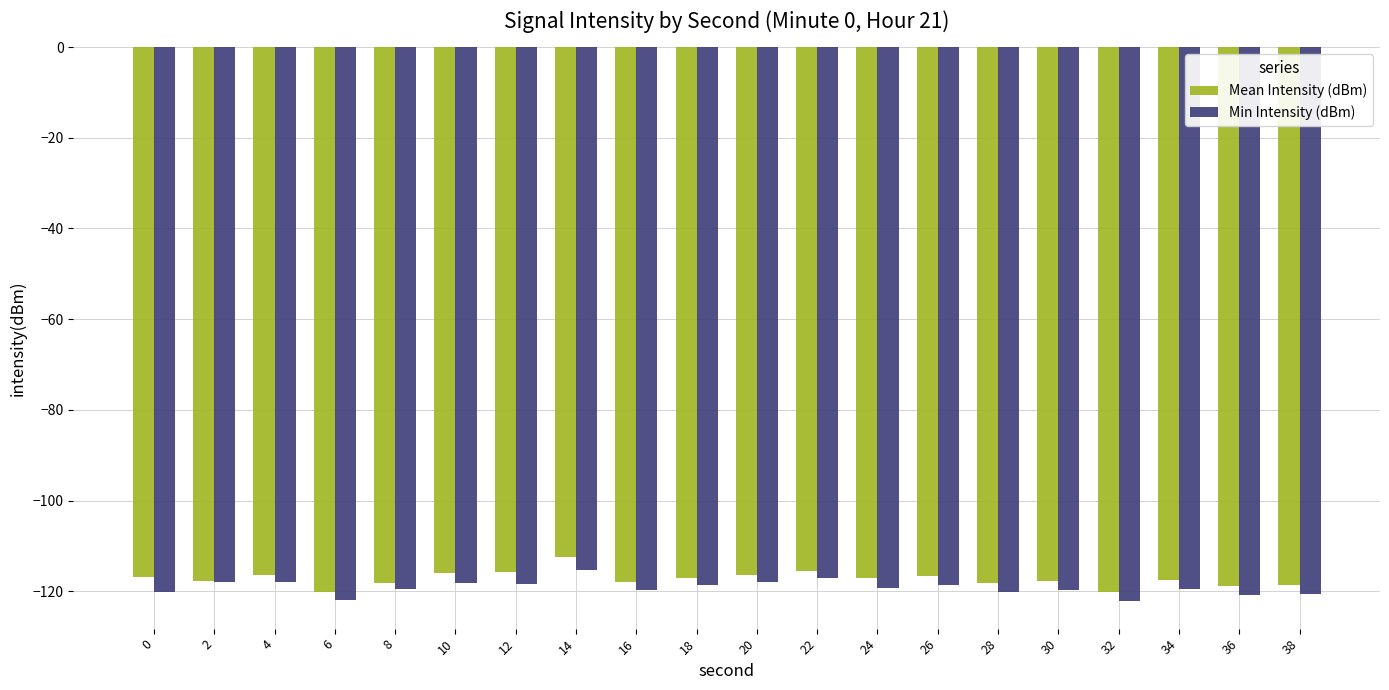

Is it true that Min Intensity (dBm) equals -119.2 at 24?

True